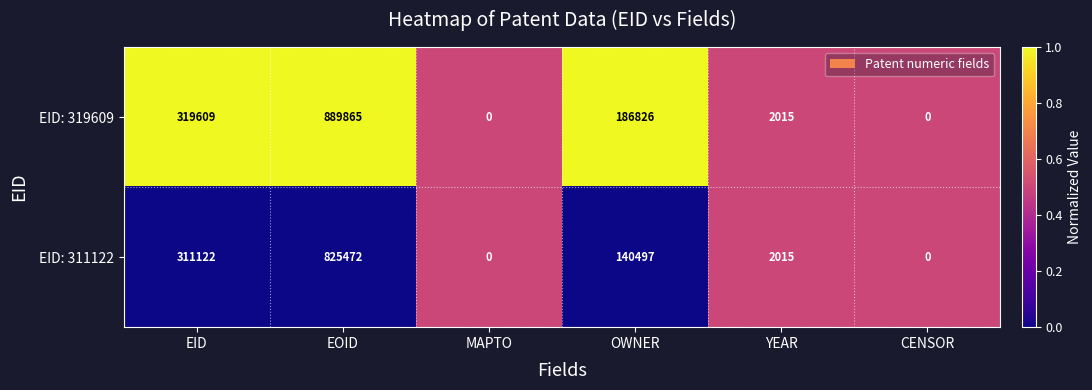

What is the total value across all series at EID?

630731